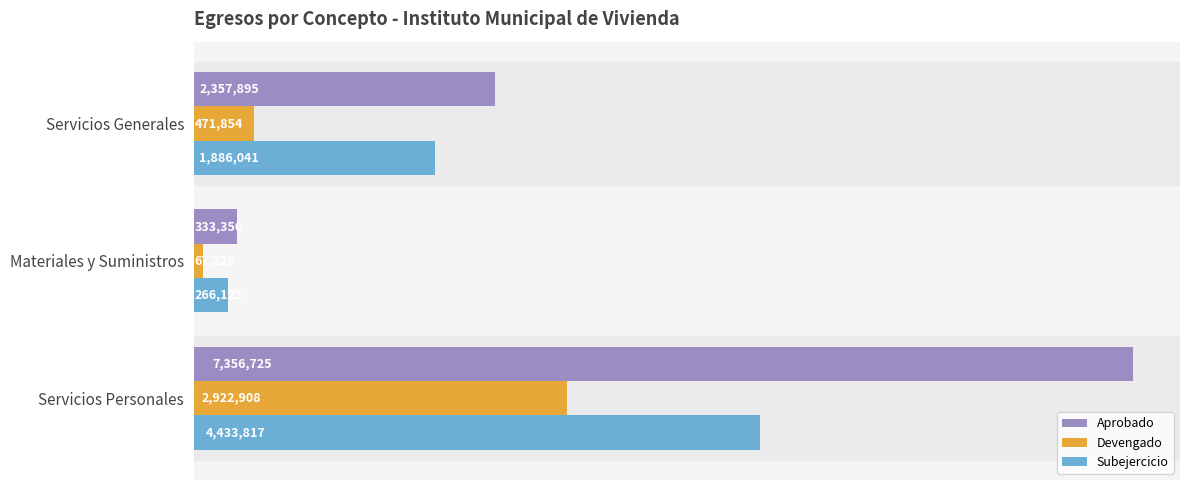

What are all the series names shown in the legend?

Aprobado, Devengado, Subejercicio